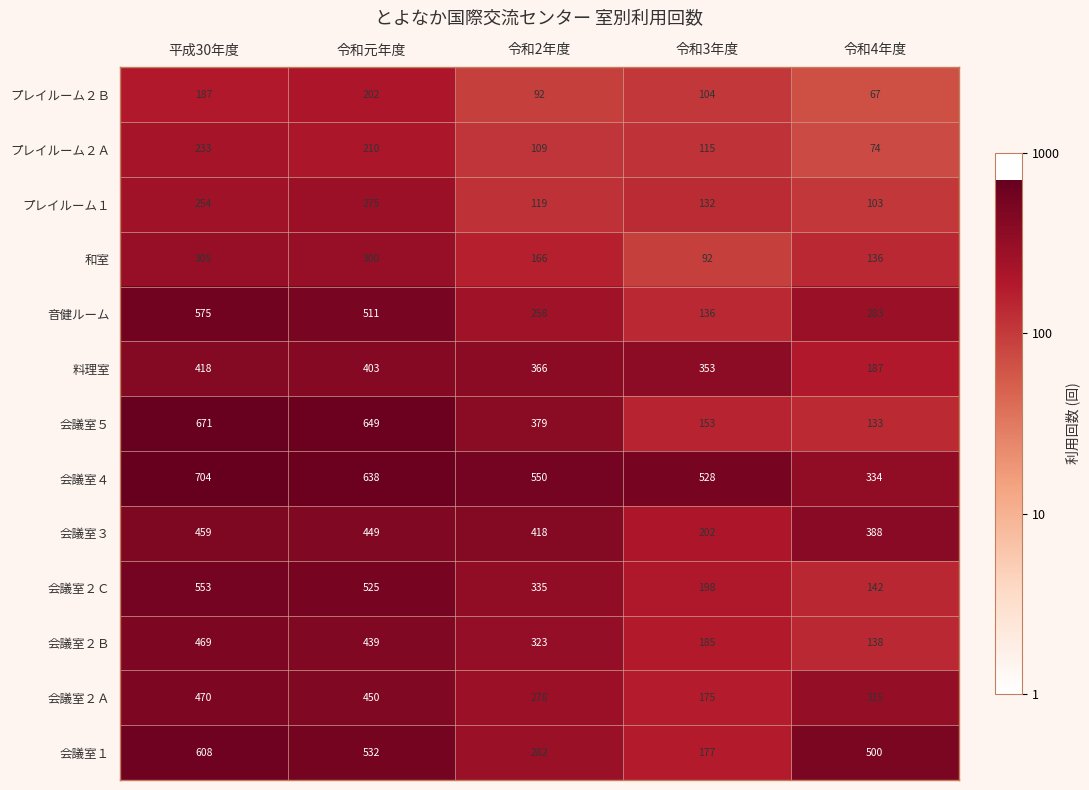

Which series changed the most between 令和元年度 and 令和3年度?

会議室５